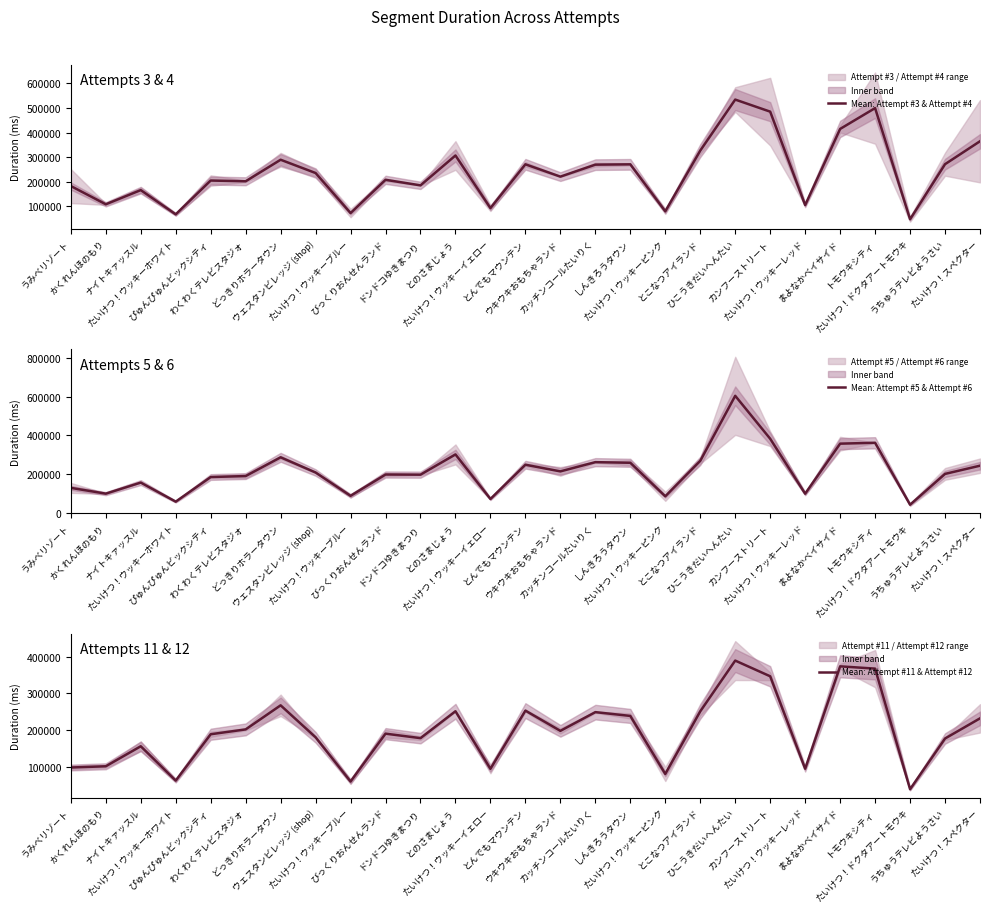

Reading right to left, what are all the values shown in this chart?

Mean: Attempt #3 & Attempt #4: 364825.5	271510.5	47633.0	499682.5	414883.5	105213.5	485212.5	534299.0	326719.0	79877.0	270903.5	269667.0	220921.5	271042.0	92900.5	306955.5	185457.0	207991.5	72763.0	235615.0	289607.5	202064.0	205029.0	67582.0	166109.5	108513.0	182682.5
Mean: Attempt #5 & Attempt #6: 243293.0	200944.5	42050.5	361562.0	357036.5	98923.5	382317.5	603907.0	268166.5	85461.5	258401.0	261587.5	213943.5	248315.0	71648.5	301435.5	197071.0	197744.0	87880.5	208151.5	286576.5	189775.5	184771.5	57852.5	156167.5	99082.0	128889.0
Mean: Attempt #11 & Attempt #12: 232098.5	177200.5	39181.0	367507.0	373690.5	94899.5	346627.0	389370.5	251159.0	80691.5	238696.5	249026.0	198043.5	253142.5	94674.5	251458.0	178216.0	190422.5	60138.0	180570.5	267551.5	202022.5	188814.0	62621.0	156109.0	101600.5	98266.5